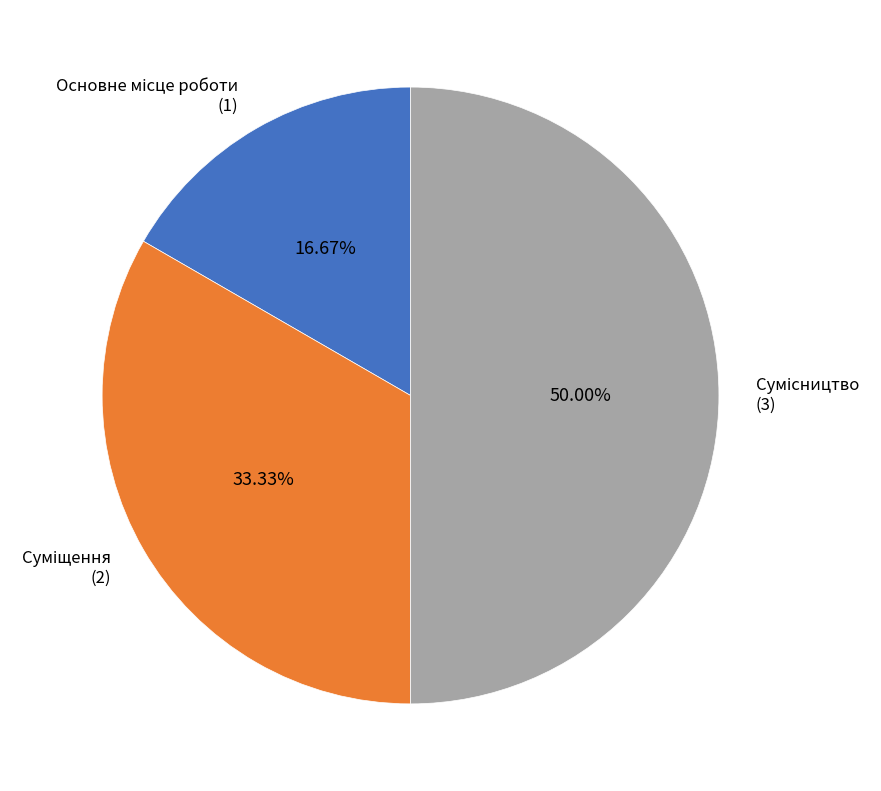

To the nearest percent, what is the average slice percentage?

33%